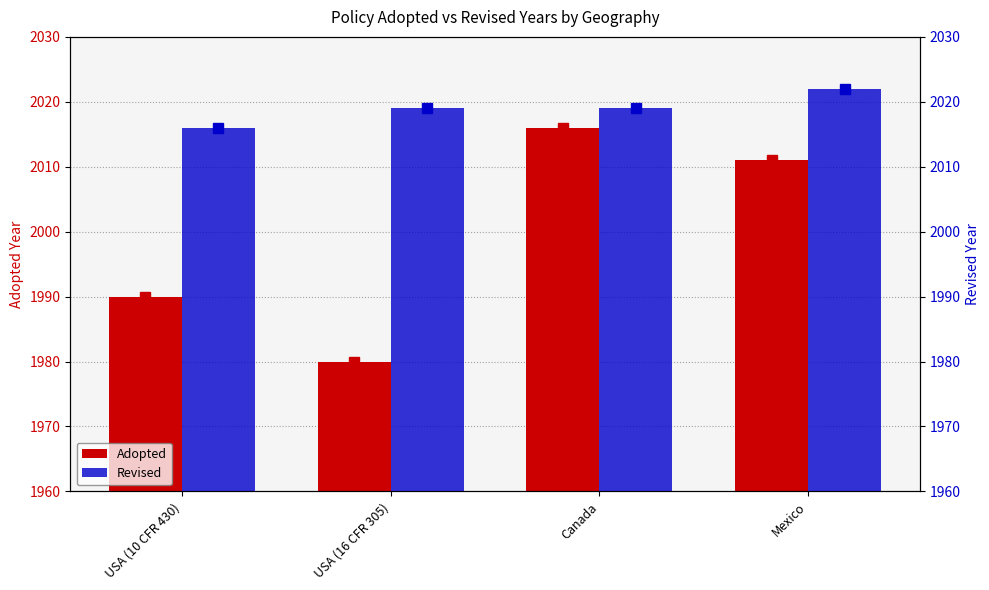

Which series has the largest total across all categories?

Revised